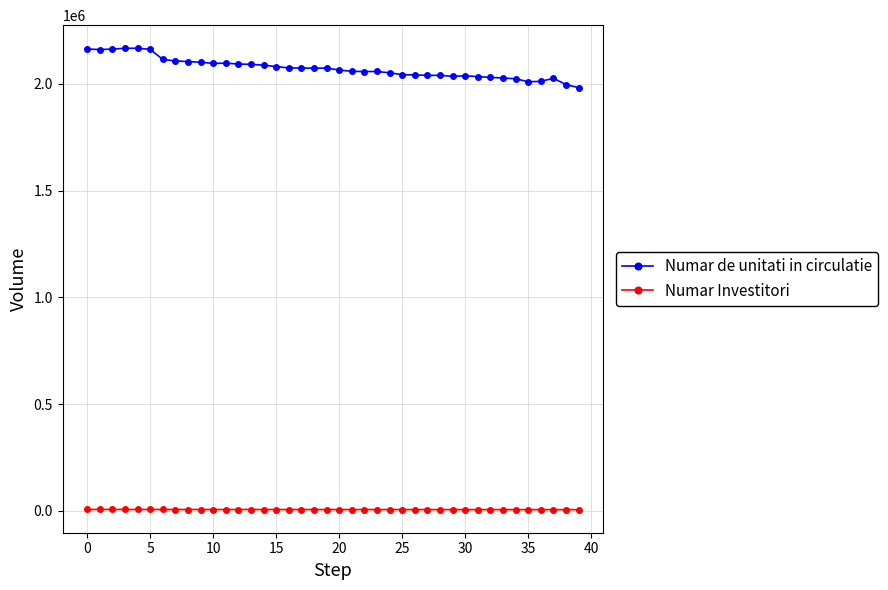

At how many categories does at least one series exceed 1288586?

40